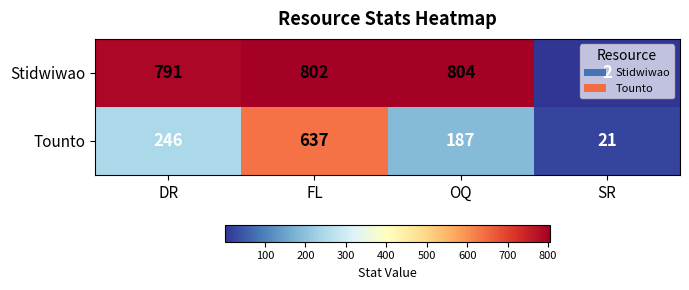

Is it true that Tounto equals 187 at OQ?

True